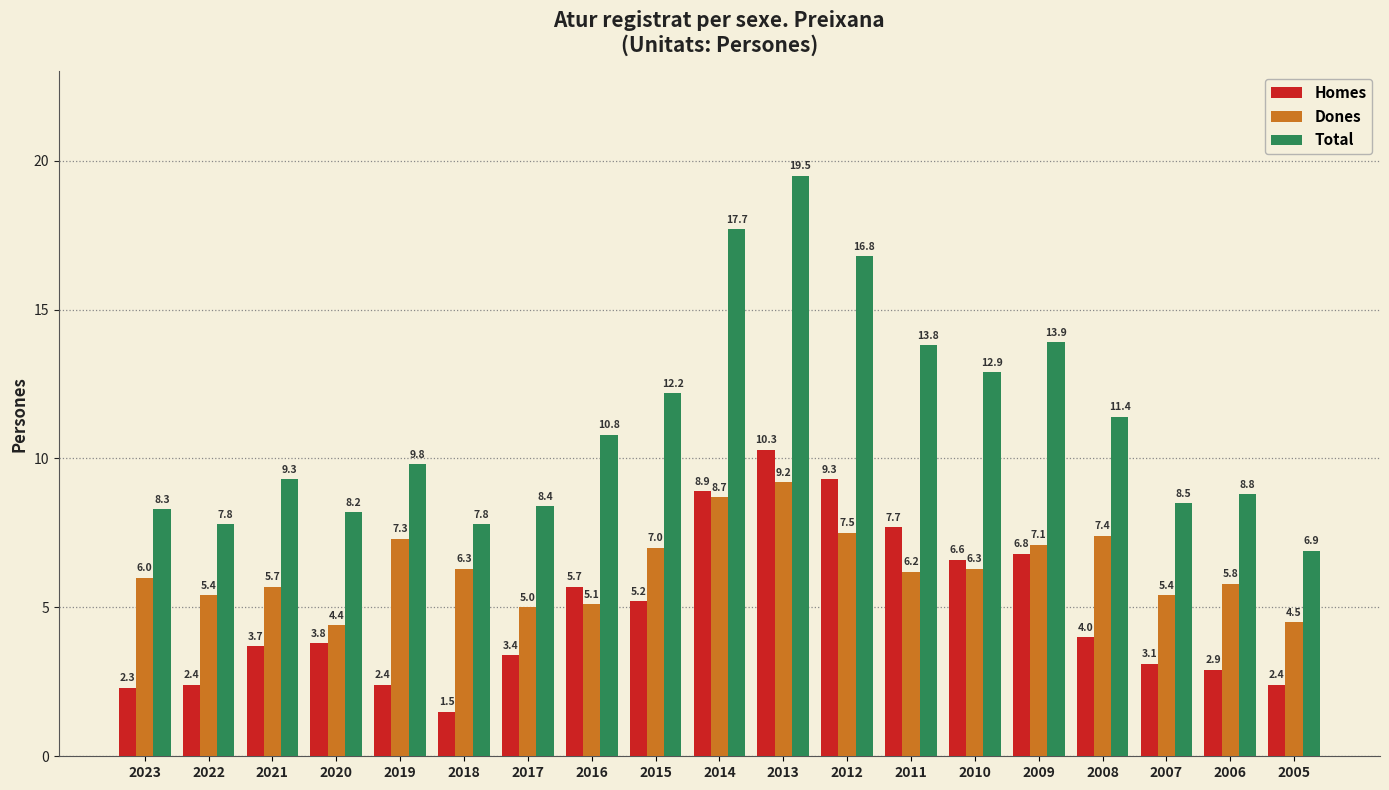

Reading right to left, extract all data points from this chart.

Homes: 2005=2.4	2006=2.9	2007=3.1	2008=4.0	2009=6.8	2010=6.6	2011=7.7	2012=9.3	2013=10.3	2014=8.9	2015=5.2	2016=5.7	2017=3.4	2018=1.5	2019=2.4	2020=3.8	2021=3.7	2022=2.4	2023=2.3
Dones: 2005=4.5	2006=5.8	2007=5.4	2008=7.4	2009=7.1	2010=6.3	2011=6.2	2012=7.5	2013=9.2	2014=8.7	2015=7.0	2016=5.1	2017=5.0	2018=6.3	2019=7.3	2020=4.4	2021=5.7	2022=5.4	2023=6.0
Total: 2005=6.9	2006=8.8	2007=8.5	2008=11.4	2009=13.9	2010=12.9	2011=13.8	2012=16.8	2013=19.5	2014=17.7	2015=12.2	2016=10.8	2017=8.4	2018=7.8	2019=9.8	2020=8.2	2021=9.3	2022=7.8	2023=8.3